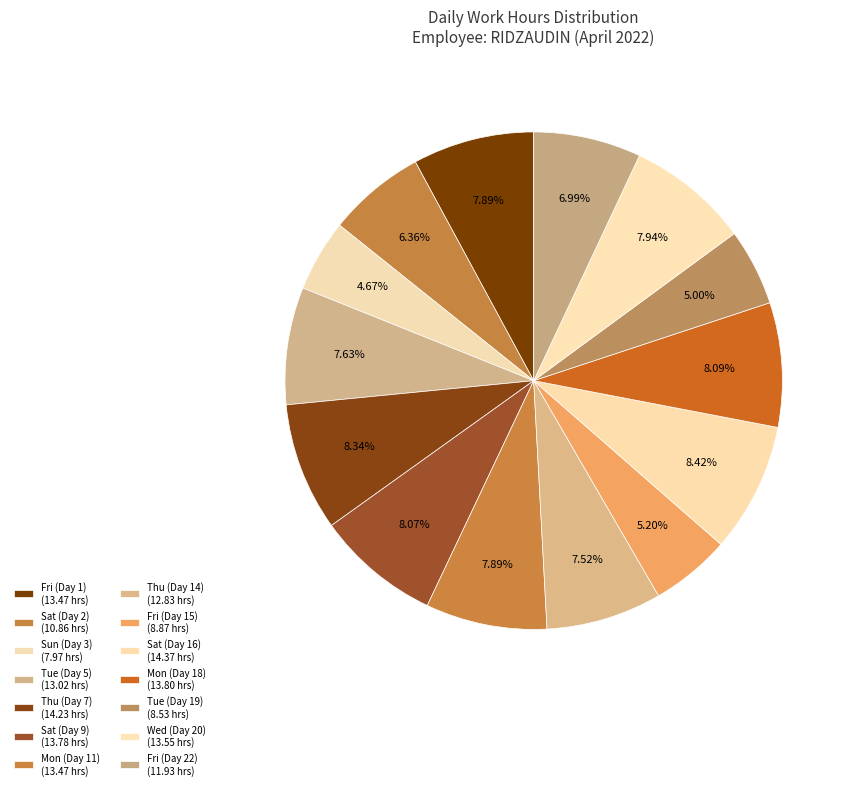

To the nearest percent, what portion does Tue (Day 19) represent?

5%